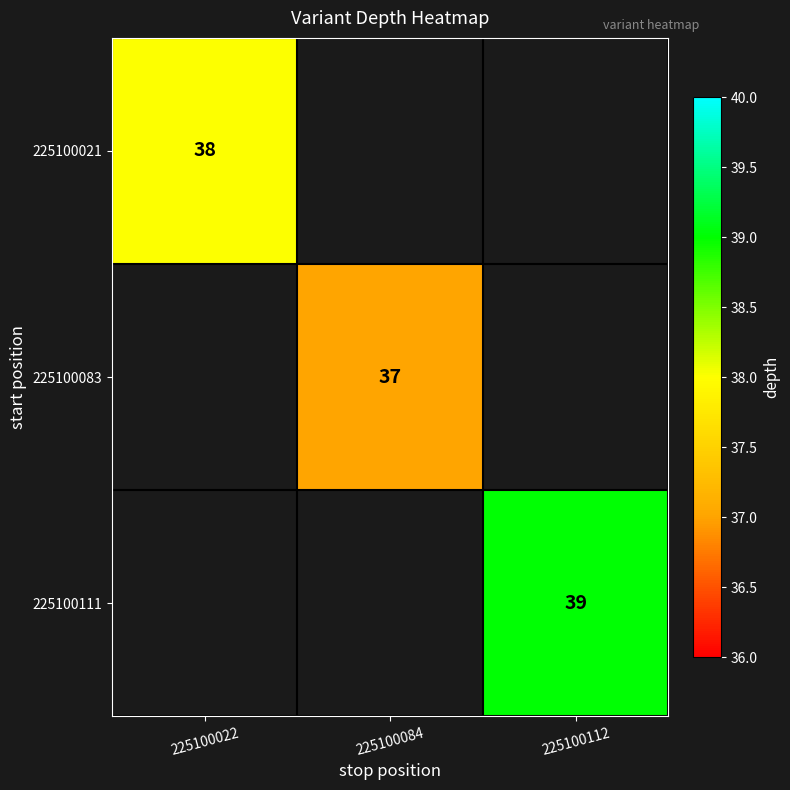

What is the greatest value displayed?

39.0